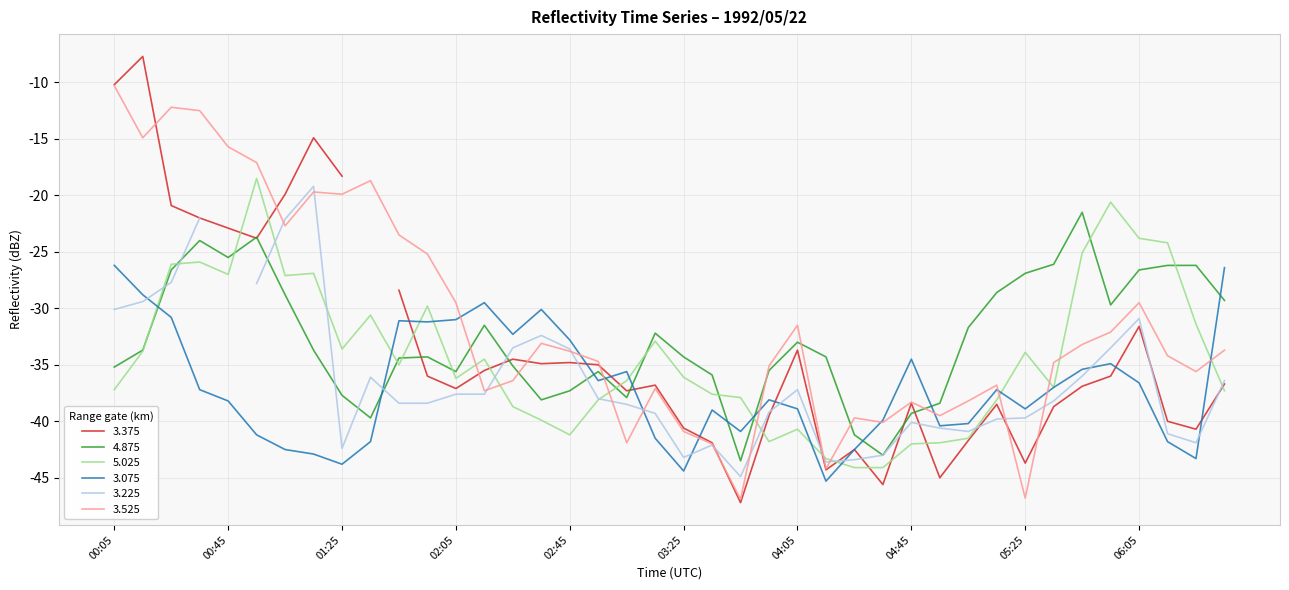

What is the label of the 23rd point from the left?

1992/05/22 03:45